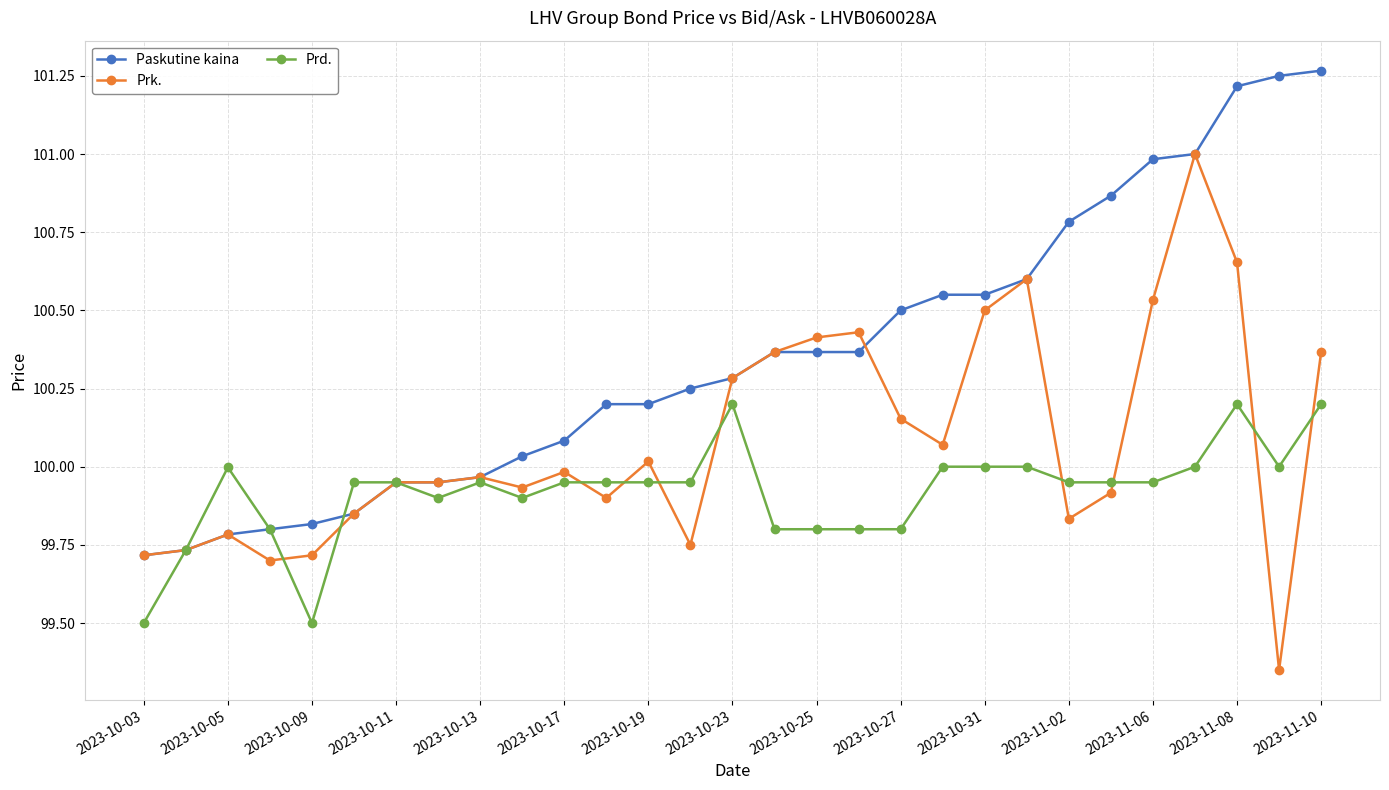

True or false: Prk. has more than 1 interior local peaks.

True